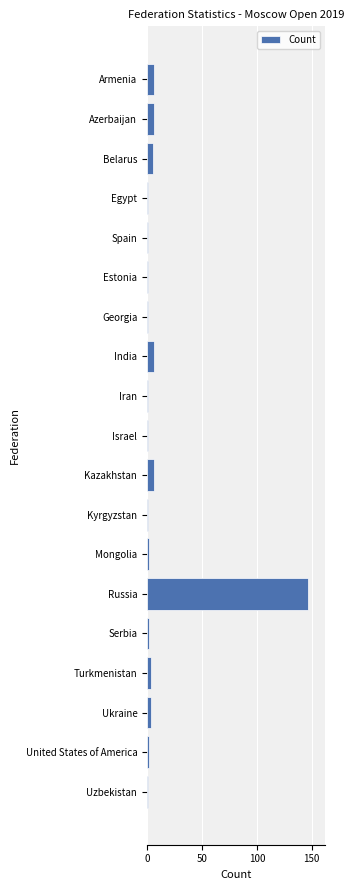

What is the greatest value displayed?

147